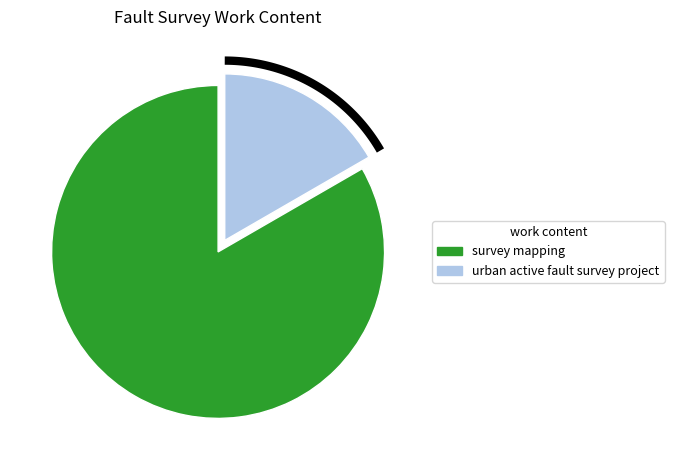

To the nearest percent, what is the difference between the survey mapping and urban active fault survey project slice percentages?

67%